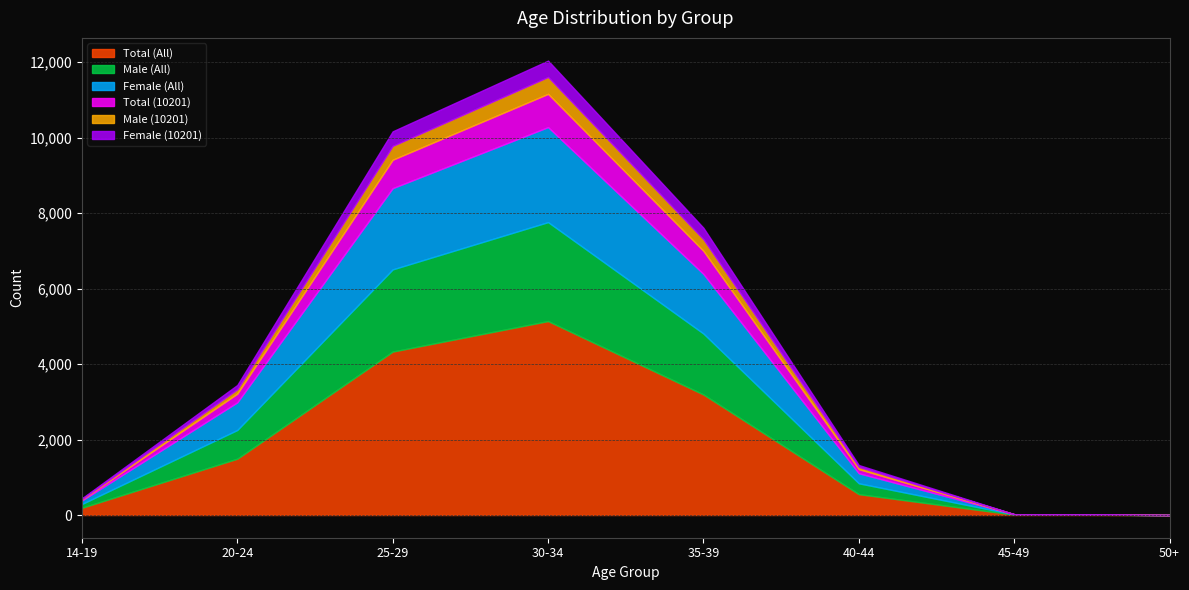

Is the value of Female (All) at 20-24 greater than the value of Total (10201) at 45-49?

Yes